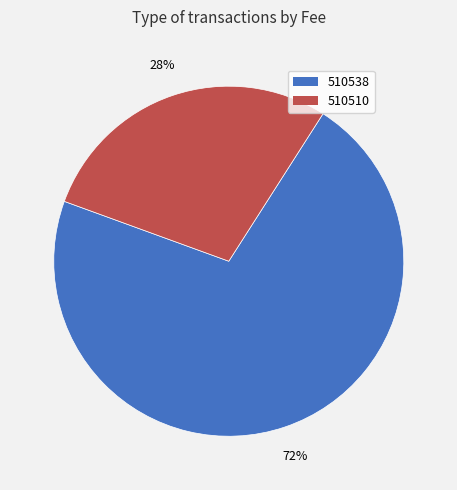

Is it true that 510510 is 35% of the pie?

False